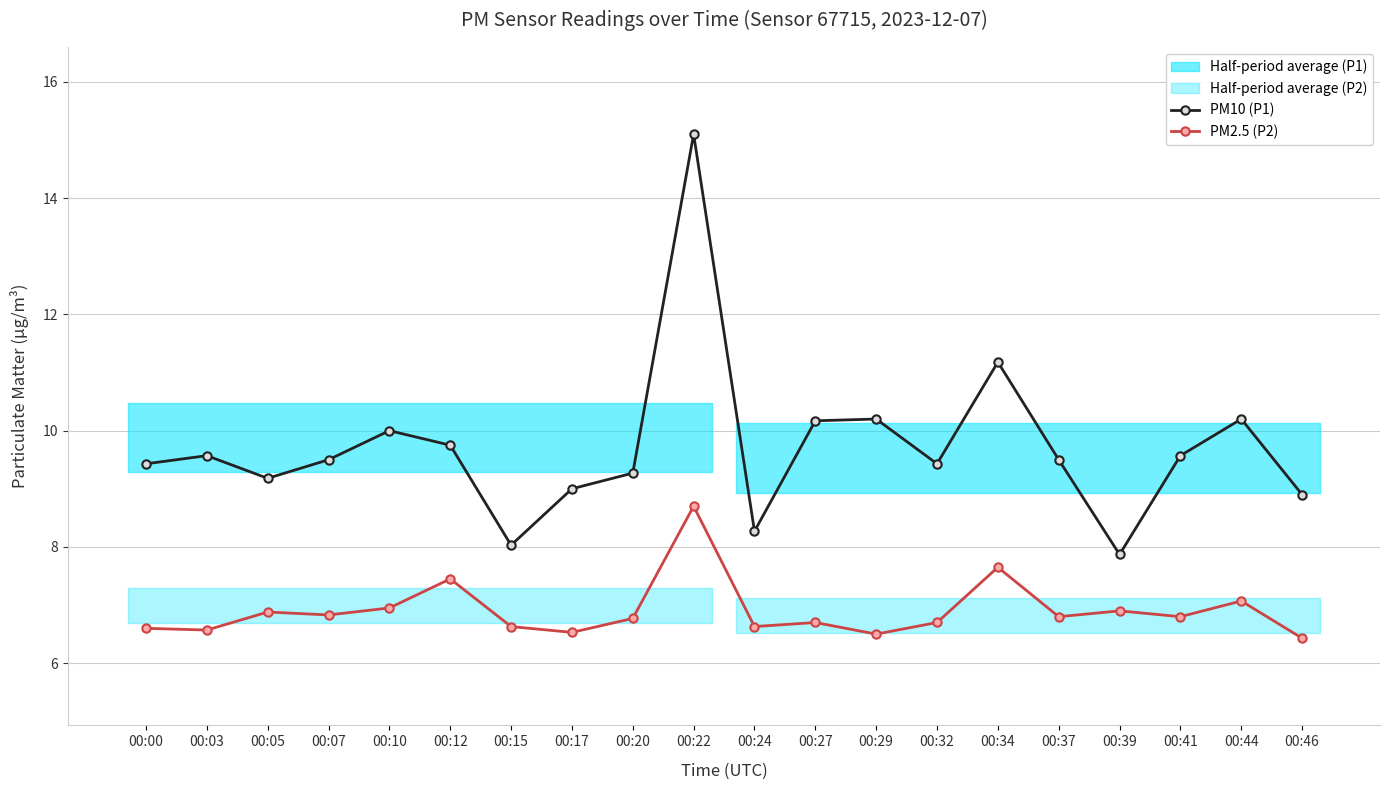

What is the sum of the PM2.5 (P2) values at 00:27 and 00:37?

13.5